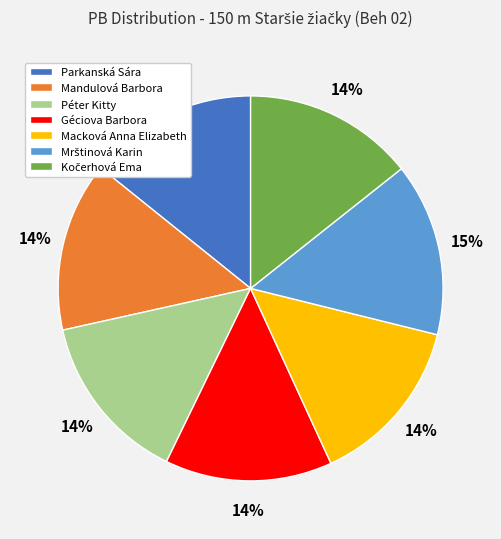

Is there a majority slice in this chart?

No